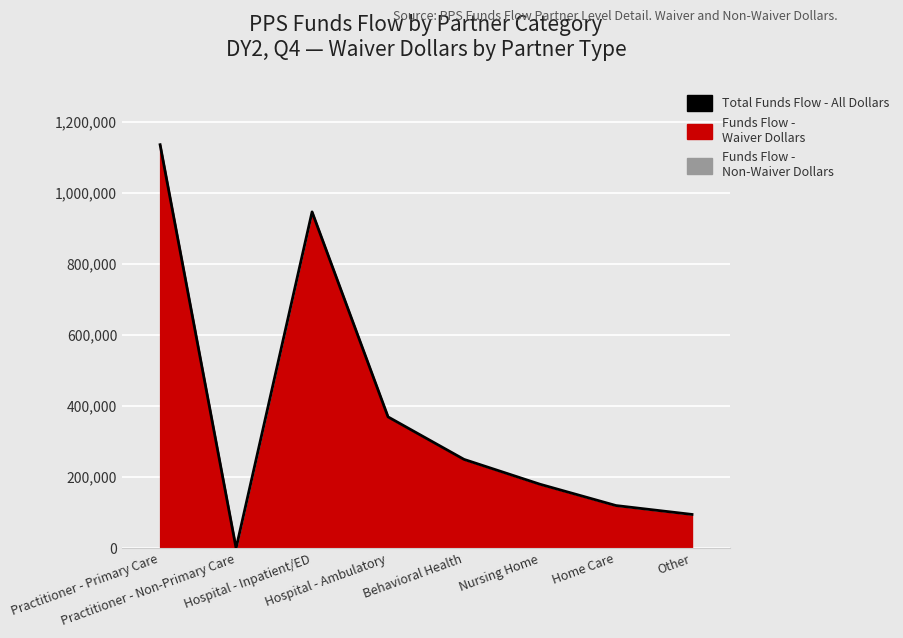

Which label corresponds to the smallest value in the chart?

Practitioner - Non-Primary Care